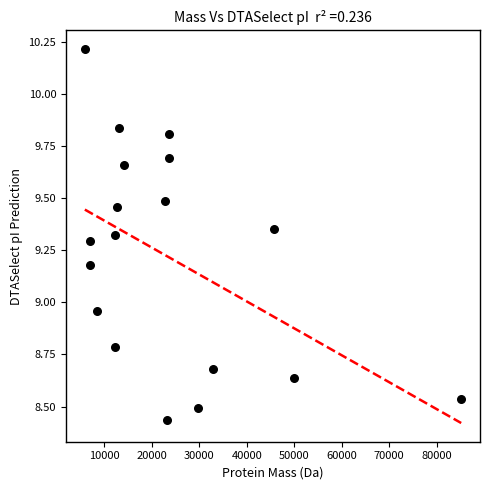

What is the range of X values (max minus min)?

79237.7